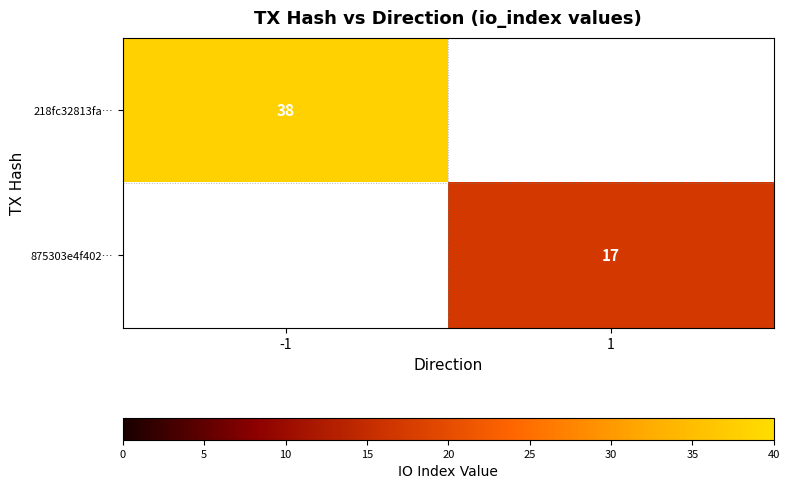

True or false: 875303e4f402… has a value of 17 at 1.

True